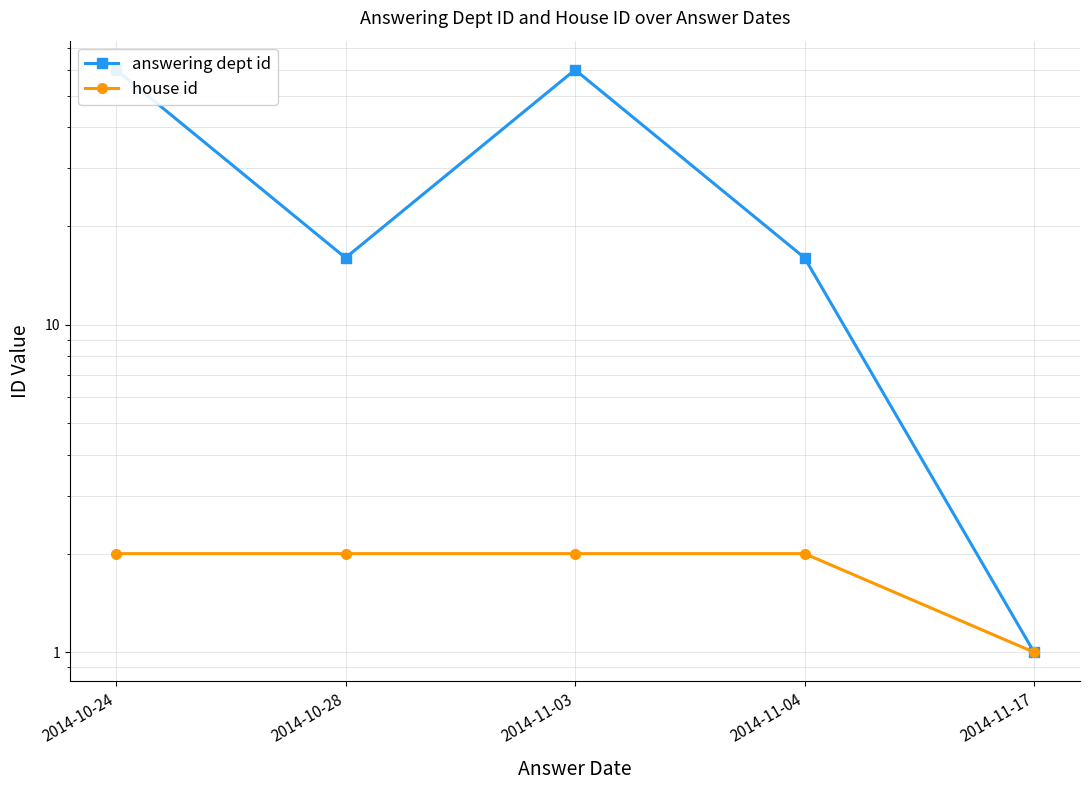

What is the difference between the house id values at 2014-11-17 and 2014-10-24?

1